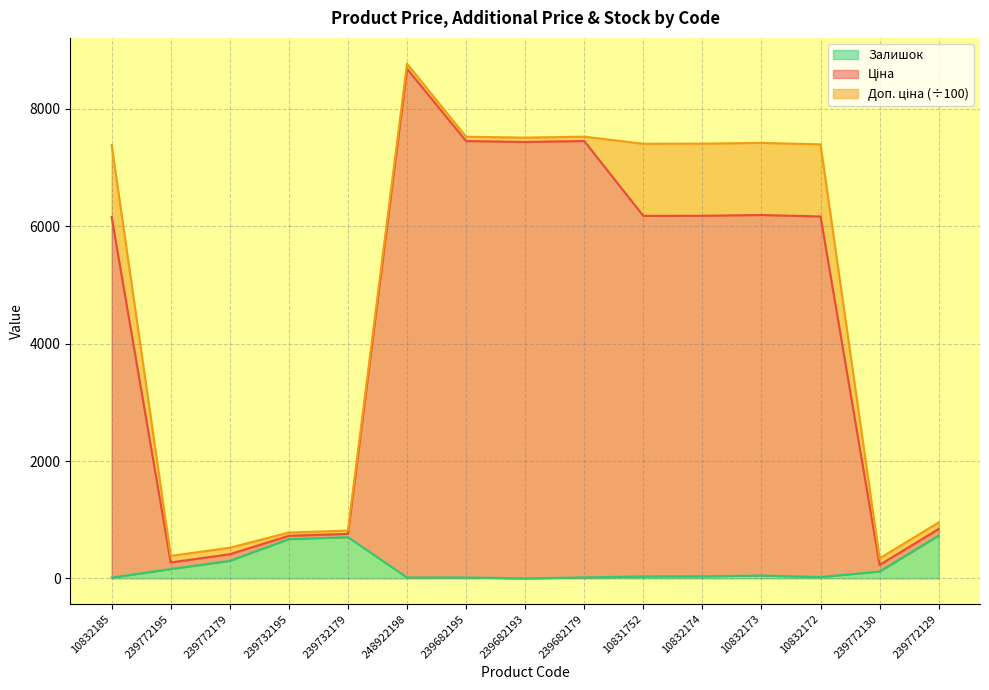

What is the value of the Залишок point at the 2nd from the left?

160.0